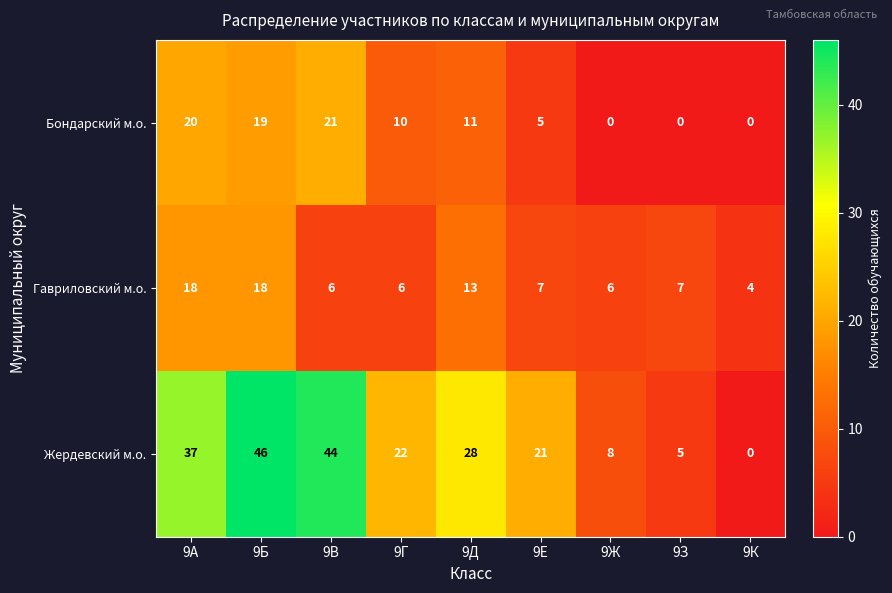

Reading right to left, list all the values displayed in this chart.

Бондарский м.о.: 9К=0	9З=0	9Ж=0	9Е=5	9Д=11	9Г=10	9В=21	9Б=19	9А=20
Гавриловский м.о.: 9К=4	9З=7	9Ж=6	9Е=7	9Д=13	9Г=6	9В=6	9Б=18	9А=18
Жердевский м.о.: 9К=0	9З=5	9Ж=8	9Е=21	9Д=28	9Г=22	9В=44	9Б=46	9А=37